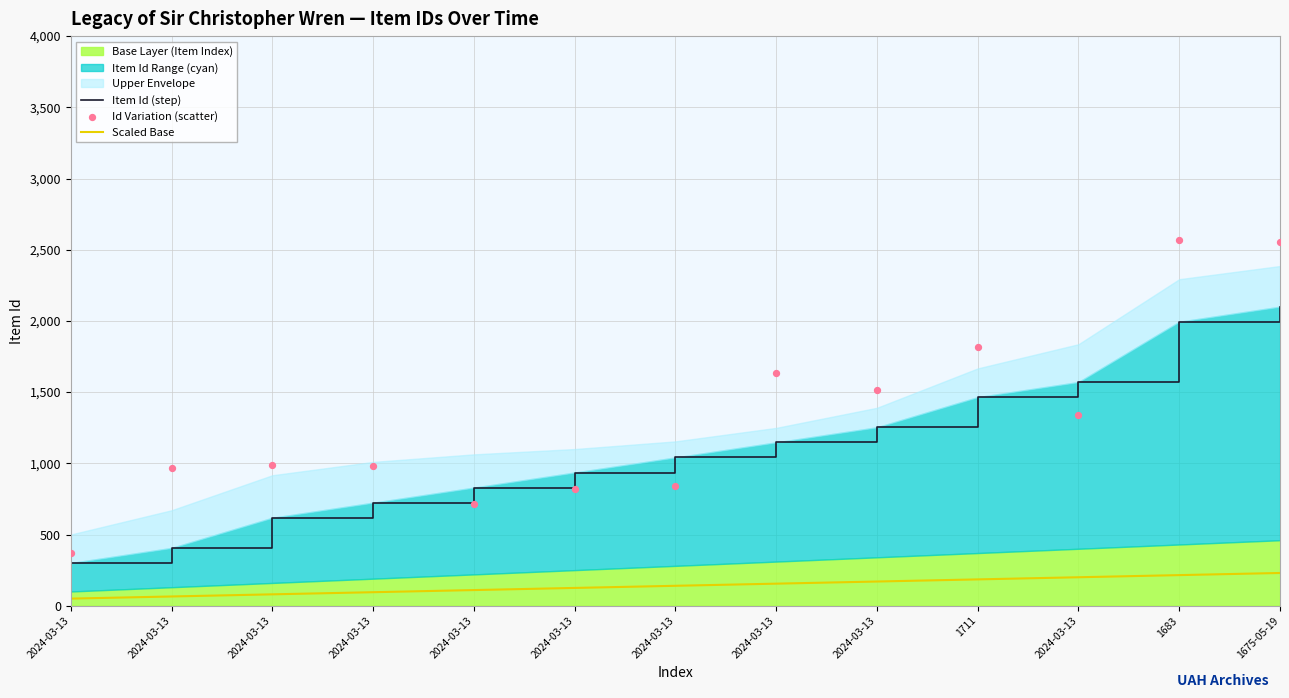

At how many categories does at least one series exceed 1833?

2